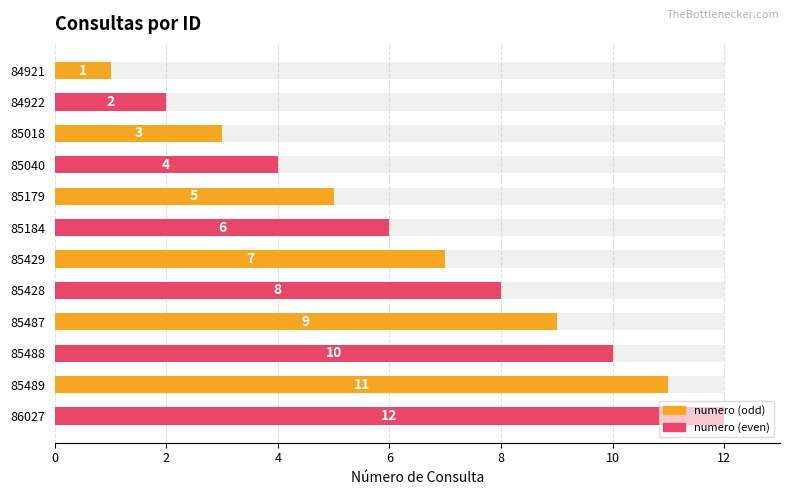

Read the value at 85489, to the nearest 5.

10